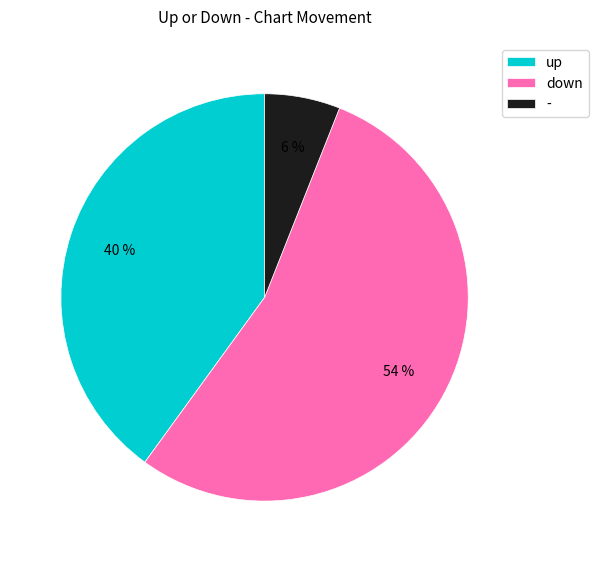

How many segments does this pie chart have?

3